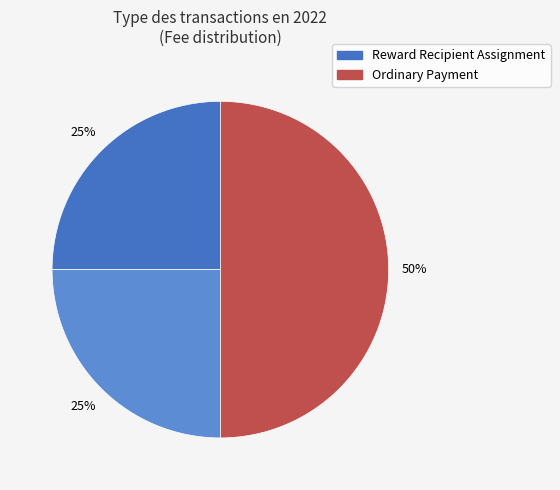

Is there any slice that represents more than half of the pie?

No